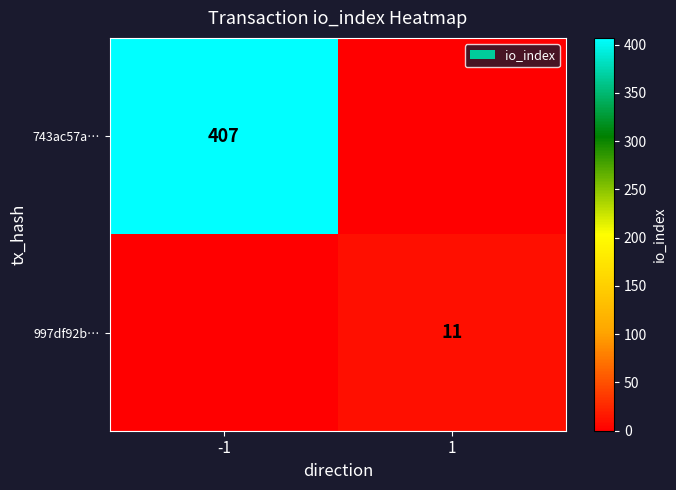

The 997df92b… series shows 7 at 1. True or false?

False